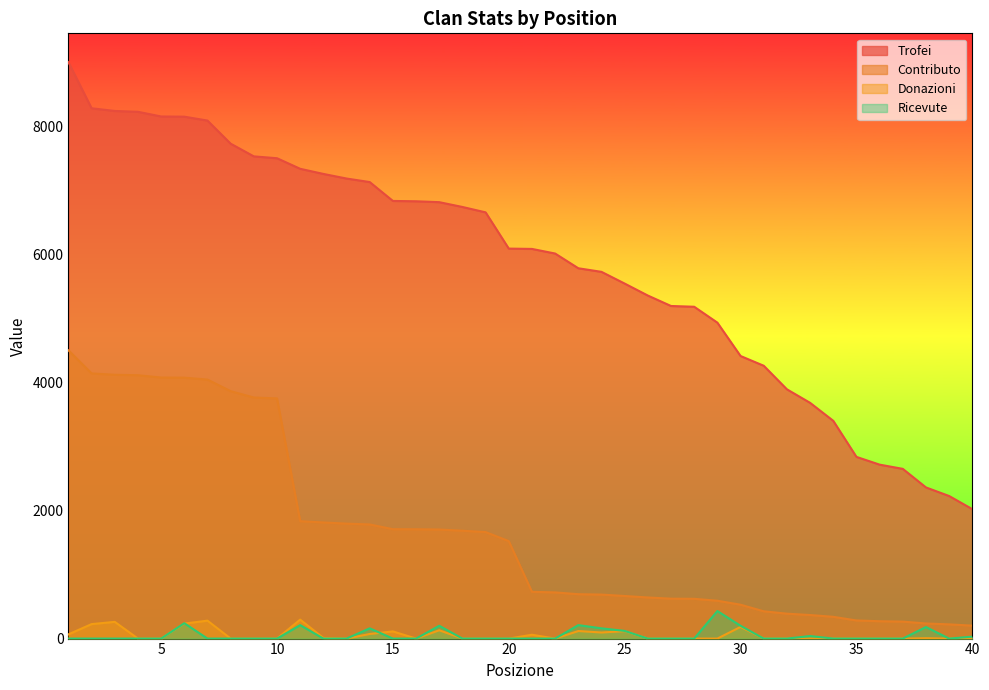

What is the difference between the maximum and second lowest values in the Contributo series?

4278